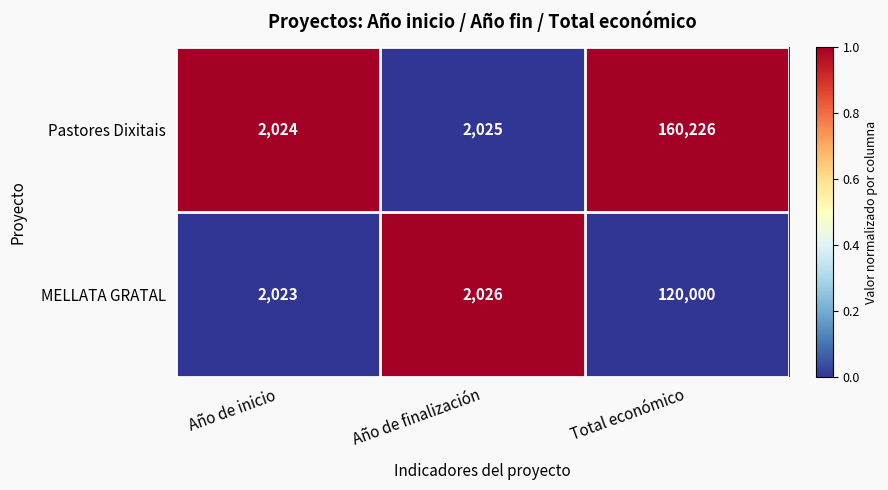

Which series has the largest total across all categories?

Pastores Dixitais